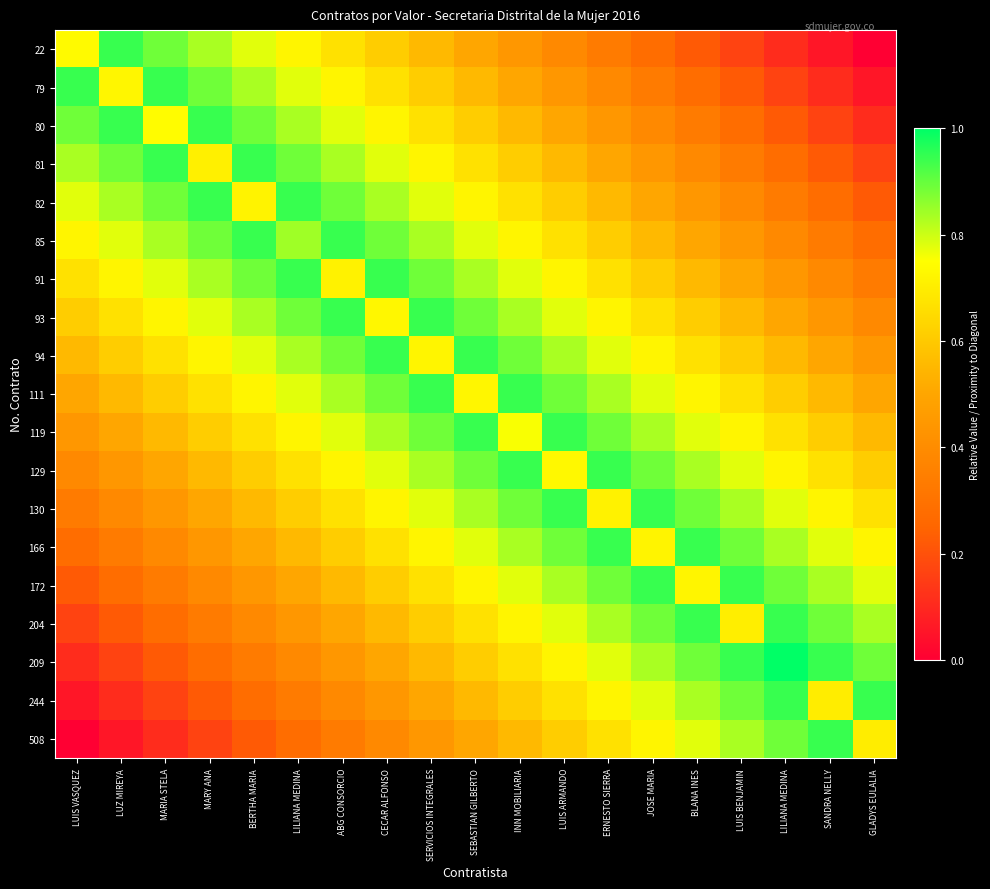

Reading left to right, transcribe all the data shown in this chart.

22: LUIS VASQUEZ=0.7	LUZ MIREYA=0.9	MARIA STELA=0.9	MARY ANA=0.8	BERTHA MARIA=0.8	LILIANA MEDINA=0.7	ABG CONSORCIO=0.7	CECAR ALFONSO=0.6	SERVICIOS INTEGRALES=0.6	SEBASTIAN GILBERTO=0.5	INN MOBILIARIA=0.4	LUIS ARMANDO=0.4	ERNESTO SIERRA=0.3	JOSE MARIA=0.3	BLANA INES=0.2	LUIS BENJAMIN=0.2	LILIANA MEDINA=0.1	SANDRA NELLY=0.1	GLADYS EULALIA=0.0
79: LUIS VASQUEZ=0.9	LUZ MIREYA=0.7	MARIA STELA=0.9	MARY ANA=0.9	BERTHA MARIA=0.8	LILIANA MEDINA=0.8	ABG CONSORCIO=0.7	CECAR ALFONSO=0.7	SERVICIOS INTEGRALES=0.6	SEBASTIAN GILBERTO=0.6	INN MOBILIARIA=0.5	LUIS ARMANDO=0.4	ERNESTO SIERRA=0.4	JOSE MARIA=0.3	BLANA INES=0.3	LUIS BENJAMIN=0.2	LILIANA MEDINA=0.2	SANDRA NELLY=0.1	GLADYS EULALIA=0.1
80: LUIS VASQUEZ=0.9	LUZ MIREYA=0.9	MARIA STELA=0.7	MARY ANA=0.9	BERTHA MARIA=0.9	LILIANA MEDINA=0.8	ABG CONSORCIO=0.8	CECAR ALFONSO=0.7	SERVICIOS INTEGRALES=0.7	SEBASTIAN GILBERTO=0.6	INN MOBILIARIA=0.6	LUIS ARMANDO=0.5	ERNESTO SIERRA=0.4	JOSE MARIA=0.4	BLANA INES=0.3	LUIS BENJAMIN=0.3	LILIANA MEDINA=0.2	SANDRA NELLY=0.2	GLADYS EULALIA=0.1
81: LUIS VASQUEZ=0.8	LUZ MIREYA=0.9	MARIA STELA=0.9	MARY ANA=0.7	BERTHA MARIA=0.9	LILIANA MEDINA=0.9	ABG CONSORCIO=0.8	CECAR ALFONSO=0.8	SERVICIOS INTEGRALES=0.7	SEBASTIAN GILBERTO=0.7	INN MOBILIARIA=0.6	LUIS ARMANDO=0.6	ERNESTO SIERRA=0.5	JOSE MARIA=0.4	BLANA INES=0.4	LUIS BENJAMIN=0.3	LILIANA MEDINA=0.3	SANDRA NELLY=0.2	GLADYS EULALIA=0.2
82: LUIS VASQUEZ=0.8	LUZ MIREYA=0.8	MARIA STELA=0.9	MARY ANA=0.9	BERTHA MARIA=0.7	LILIANA MEDINA=0.9	ABG CONSORCIO=0.9	CECAR ALFONSO=0.8	SERVICIOS INTEGRALES=0.8	SEBASTIAN GILBERTO=0.7	INN MOBILIARIA=0.7	LUIS ARMANDO=0.6	ERNESTO SIERRA=0.6	JOSE MARIA=0.5	BLANA INES=0.4	LUIS BENJAMIN=0.4	LILIANA MEDINA=0.3	SANDRA NELLY=0.3	GLADYS EULALIA=0.2
85: LUIS VASQUEZ=0.7	LUZ MIREYA=0.8	MARIA STELA=0.8	MARY ANA=0.9	BERTHA MARIA=0.9	LILIANA MEDINA=0.8	ABG CONSORCIO=0.9	CECAR ALFONSO=0.9	SERVICIOS INTEGRALES=0.8	SEBASTIAN GILBERTO=0.8	INN MOBILIARIA=0.7	LUIS ARMANDO=0.7	ERNESTO SIERRA=0.6	JOSE MARIA=0.6	BLANA INES=0.5	LUIS BENJAMIN=0.4	LILIANA MEDINA=0.4	SANDRA NELLY=0.3	GLADYS EULALIA=0.3
91: LUIS VASQUEZ=0.7	LUZ MIREYA=0.7	MARIA STELA=0.8	MARY ANA=0.8	BERTHA MARIA=0.9	LILIANA MEDINA=0.9	ABG CONSORCIO=0.7	CECAR ALFONSO=0.9	SERVICIOS INTEGRALES=0.9	SEBASTIAN GILBERTO=0.8	INN MOBILIARIA=0.8	LUIS ARMANDO=0.7	ERNESTO SIERRA=0.7	JOSE MARIA=0.6	BLANA INES=0.6	LUIS BENJAMIN=0.5	LILIANA MEDINA=0.4	SANDRA NELLY=0.4	GLADYS EULALIA=0.3
93: LUIS VASQUEZ=0.6	LUZ MIREYA=0.7	MARIA STELA=0.7	MARY ANA=0.8	BERTHA MARIA=0.8	LILIANA MEDINA=0.9	ABG CONSORCIO=0.9	CECAR ALFONSO=0.7	SERVICIOS INTEGRALES=0.9	SEBASTIAN GILBERTO=0.9	INN MOBILIARIA=0.8	LUIS ARMANDO=0.8	ERNESTO SIERRA=0.7	JOSE MARIA=0.7	BLANA INES=0.6	LUIS BENJAMIN=0.6	LILIANA MEDINA=0.5	SANDRA NELLY=0.4	GLADYS EULALIA=0.4
94: LUIS VASQUEZ=0.6	LUZ MIREYA=0.6	MARIA STELA=0.7	MARY ANA=0.7	BERTHA MARIA=0.8	LILIANA MEDINA=0.8	ABG CONSORCIO=0.9	CECAR ALFONSO=0.9	SERVICIOS INTEGRALES=0.7	SEBASTIAN GILBERTO=0.9	INN MOBILIARIA=0.9	LUIS ARMANDO=0.8	ERNESTO SIERRA=0.8	JOSE MARIA=0.7	BLANA INES=0.7	LUIS BENJAMIN=0.6	LILIANA MEDINA=0.6	SANDRA NELLY=0.5	GLADYS EULALIA=0.4
111: LUIS VASQUEZ=0.5	LUZ MIREYA=0.6	MARIA STELA=0.6	MARY ANA=0.7	BERTHA MARIA=0.7	LILIANA MEDINA=0.8	ABG CONSORCIO=0.8	CECAR ALFONSO=0.9	SERVICIOS INTEGRALES=0.9	SEBASTIAN GILBERTO=0.7	INN MOBILIARIA=0.9	LUIS ARMANDO=0.9	ERNESTO SIERRA=0.8	JOSE MARIA=0.8	BLANA INES=0.7	LUIS BENJAMIN=0.7	LILIANA MEDINA=0.6	SANDRA NELLY=0.6	GLADYS EULALIA=0.5
119: LUIS VASQUEZ=0.4	LUZ MIREYA=0.5	MARIA STELA=0.6	MARY ANA=0.6	BERTHA MARIA=0.7	LILIANA MEDINA=0.7	ABG CONSORCIO=0.8	CECAR ALFONSO=0.8	SERVICIOS INTEGRALES=0.9	SEBASTIAN GILBERTO=0.9	INN MOBILIARIA=0.8	LUIS ARMANDO=0.9	ERNESTO SIERRA=0.9	JOSE MARIA=0.8	BLANA INES=0.8	LUIS BENJAMIN=0.7	LILIANA MEDINA=0.7	SANDRA NELLY=0.6	GLADYS EULALIA=0.6
129: LUIS VASQUEZ=0.4	LUZ MIREYA=0.4	MARIA STELA=0.5	MARY ANA=0.6	BERTHA MARIA=0.6	LILIANA MEDINA=0.7	ABG CONSORCIO=0.7	CECAR ALFONSO=0.8	SERVICIOS INTEGRALES=0.8	SEBASTIAN GILBERTO=0.9	INN MOBILIARIA=0.9	LUIS ARMANDO=0.7	ERNESTO SIERRA=0.9	JOSE MARIA=0.9	BLANA INES=0.8	LUIS BENJAMIN=0.8	LILIANA MEDINA=0.7	SANDRA NELLY=0.7	GLADYS EULALIA=0.6
130: LUIS VASQUEZ=0.3	LUZ MIREYA=0.4	MARIA STELA=0.4	MARY ANA=0.5	BERTHA MARIA=0.6	LILIANA MEDINA=0.6	ABG CONSORCIO=0.7	CECAR ALFONSO=0.7	SERVICIOS INTEGRALES=0.8	SEBASTIAN GILBERTO=0.8	INN MOBILIARIA=0.9	LUIS ARMANDO=0.9	ERNESTO SIERRA=0.7	JOSE MARIA=0.9	BLANA INES=0.9	LUIS BENJAMIN=0.8	LILIANA MEDINA=0.8	SANDRA NELLY=0.7	GLADYS EULALIA=0.7
166: LUIS VASQUEZ=0.3	LUZ MIREYA=0.3	MARIA STELA=0.4	MARY ANA=0.4	BERTHA MARIA=0.5	LILIANA MEDINA=0.6	ABG CONSORCIO=0.6	CECAR ALFONSO=0.7	SERVICIOS INTEGRALES=0.7	SEBASTIAN GILBERTO=0.8	INN MOBILIARIA=0.8	LUIS ARMANDO=0.9	ERNESTO SIERRA=0.9	JOSE MARIA=0.7	BLANA INES=0.9	LUIS BENJAMIN=0.9	LILIANA MEDINA=0.8	SANDRA NELLY=0.8	GLADYS EULALIA=0.7
172: LUIS VASQUEZ=0.2	LUZ MIREYA=0.3	MARIA STELA=0.3	MARY ANA=0.4	BERTHA MARIA=0.4	LILIANA MEDINA=0.5	ABG CONSORCIO=0.6	CECAR ALFONSO=0.6	SERVICIOS INTEGRALES=0.7	SEBASTIAN GILBERTO=0.7	INN MOBILIARIA=0.8	LUIS ARMANDO=0.8	ERNESTO SIERRA=0.9	JOSE MARIA=0.9	BLANA INES=0.7	LUIS BENJAMIN=0.9	LILIANA MEDINA=0.9	SANDRA NELLY=0.8	GLADYS EULALIA=0.8
204: LUIS VASQUEZ=0.2	LUZ MIREYA=0.2	MARIA STELA=0.3	MARY ANA=0.3	BERTHA MARIA=0.4	LILIANA MEDINA=0.4	ABG CONSORCIO=0.5	CECAR ALFONSO=0.6	SERVICIOS INTEGRALES=0.6	SEBASTIAN GILBERTO=0.7	INN MOBILIARIA=0.7	LUIS ARMANDO=0.8	ERNESTO SIERRA=0.8	JOSE MARIA=0.9	BLANA INES=0.9	LUIS BENJAMIN=0.7	LILIANA MEDINA=0.9	SANDRA NELLY=0.9	GLADYS EULALIA=0.8
209: LUIS VASQUEZ=0.1	LUZ MIREYA=0.2	MARIA STELA=0.2	MARY ANA=0.3	BERTHA MARIA=0.3	LILIANA MEDINA=0.4	ABG CONSORCIO=0.4	CECAR ALFONSO=0.5	SERVICIOS INTEGRALES=0.6	SEBASTIAN GILBERTO=0.6	INN MOBILIARIA=0.7	LUIS ARMANDO=0.7	ERNESTO SIERRA=0.8	JOSE MARIA=0.8	BLANA INES=0.9	LUIS BENJAMIN=0.9	LILIANA MEDINA=1.0	SANDRA NELLY=0.9	GLADYS EULALIA=0.9
244: LUIS VASQUEZ=0.1	LUZ MIREYA=0.1	MARIA STELA=0.2	MARY ANA=0.2	BERTHA MARIA=0.3	LILIANA MEDINA=0.3	ABG CONSORCIO=0.4	CECAR ALFONSO=0.4	SERVICIOS INTEGRALES=0.5	SEBASTIAN GILBERTO=0.6	INN MOBILIARIA=0.6	LUIS ARMANDO=0.7	ERNESTO SIERRA=0.7	JOSE MARIA=0.8	BLANA INES=0.8	LUIS BENJAMIN=0.9	LILIANA MEDINA=0.9	SANDRA NELLY=0.7	GLADYS EULALIA=0.9
508: LUIS VASQUEZ=0.0	LUZ MIREYA=0.1	MARIA STELA=0.1	MARY ANA=0.2	BERTHA MARIA=0.2	LILIANA MEDINA=0.3	ABG CONSORCIO=0.3	CECAR ALFONSO=0.4	SERVICIOS INTEGRALES=0.4	SEBASTIAN GILBERTO=0.5	INN MOBILIARIA=0.6	LUIS ARMANDO=0.6	ERNESTO SIERRA=0.7	JOSE MARIA=0.7	BLANA INES=0.8	LUIS BENJAMIN=0.8	LILIANA MEDINA=0.9	SANDRA NELLY=0.9	GLADYS EULALIA=0.7